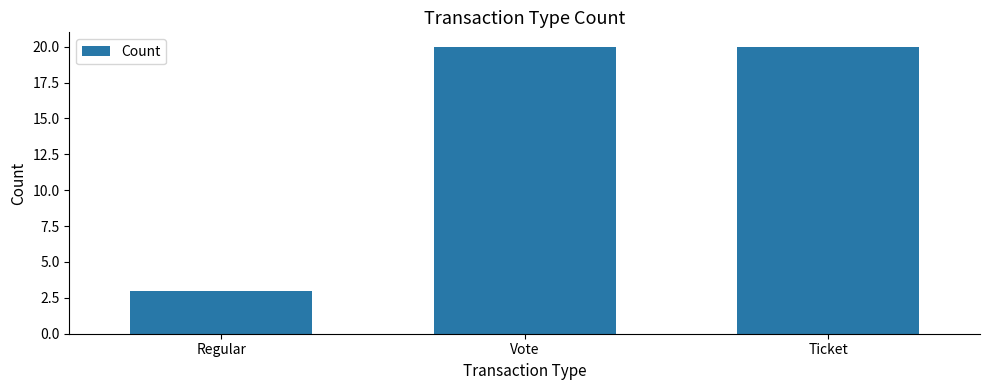

How many bars are there in total?

3